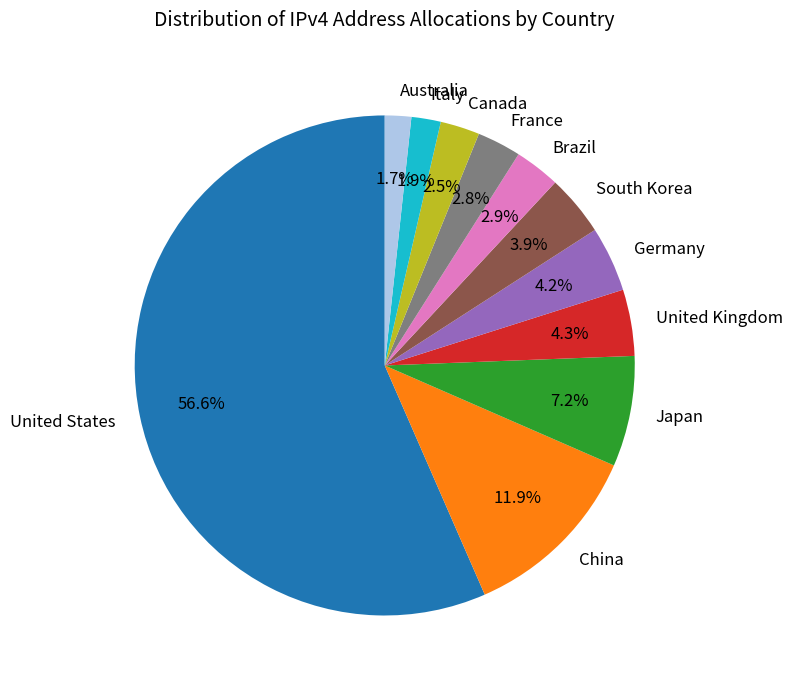

To the nearest percent, what is the difference between the United Kingdom and Japan slice percentages?

3%